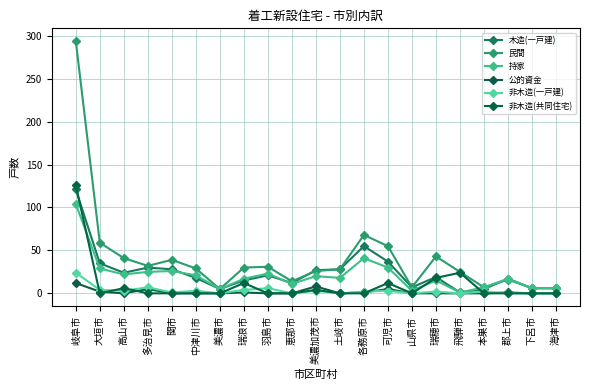

In 公的資金, how many points are higher than both neighbors (excluding endpoints)?

5